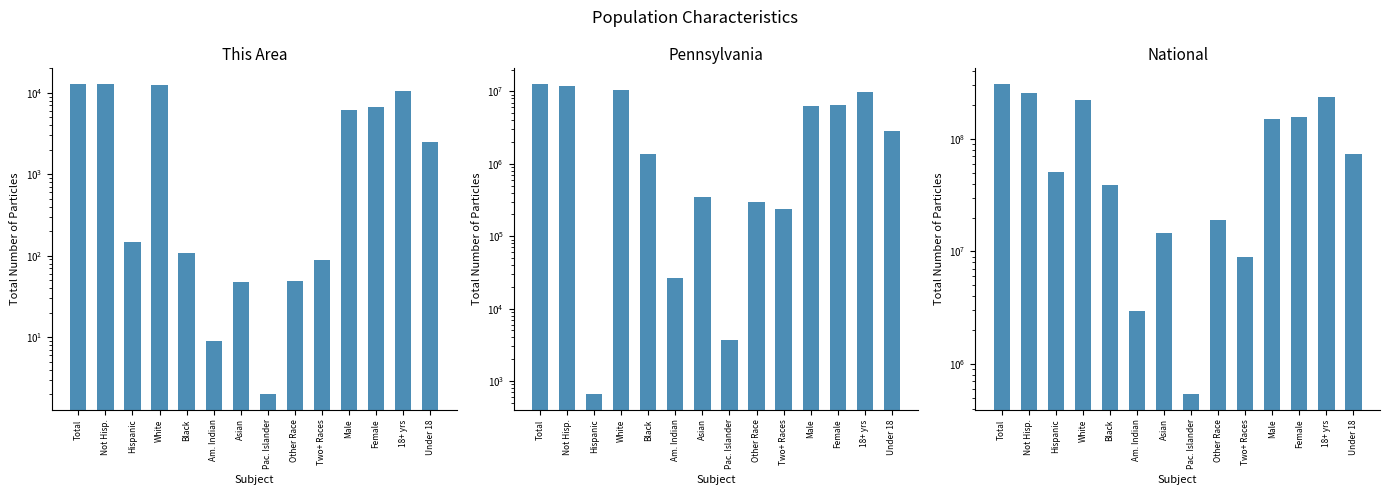

What is the lowest value of the National series?

540013